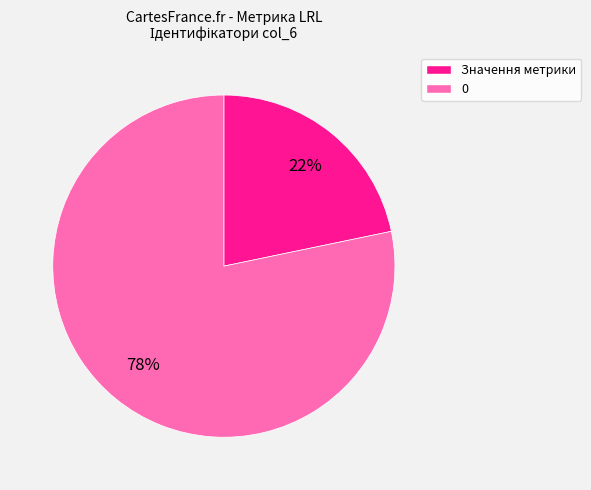

Is there any slice that represents more than half of the pie?

Yes